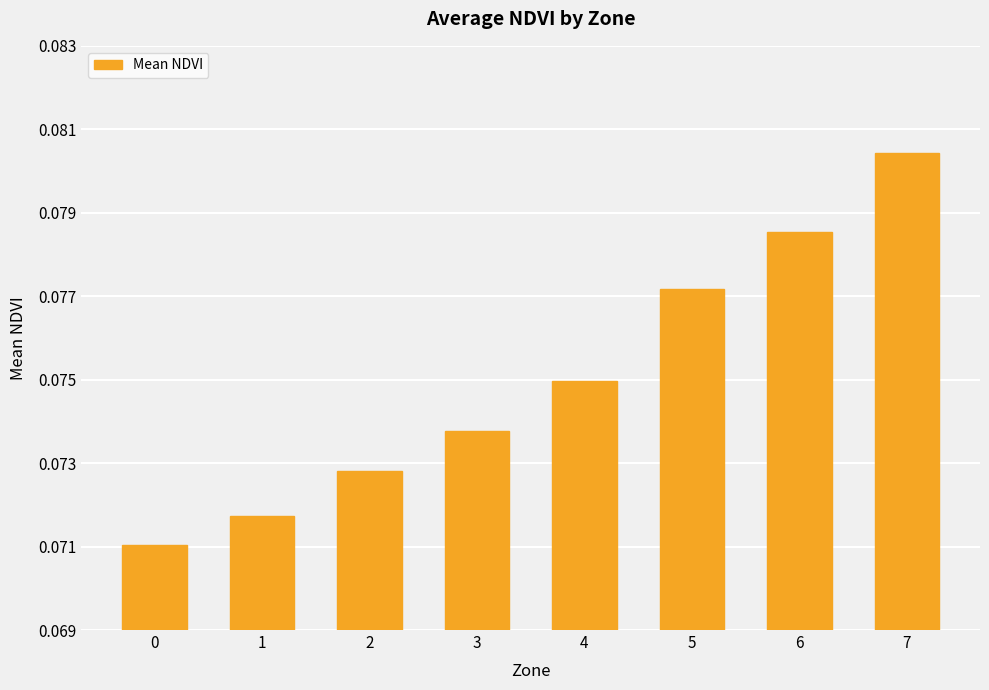

How many values are between 0 and 1?

8